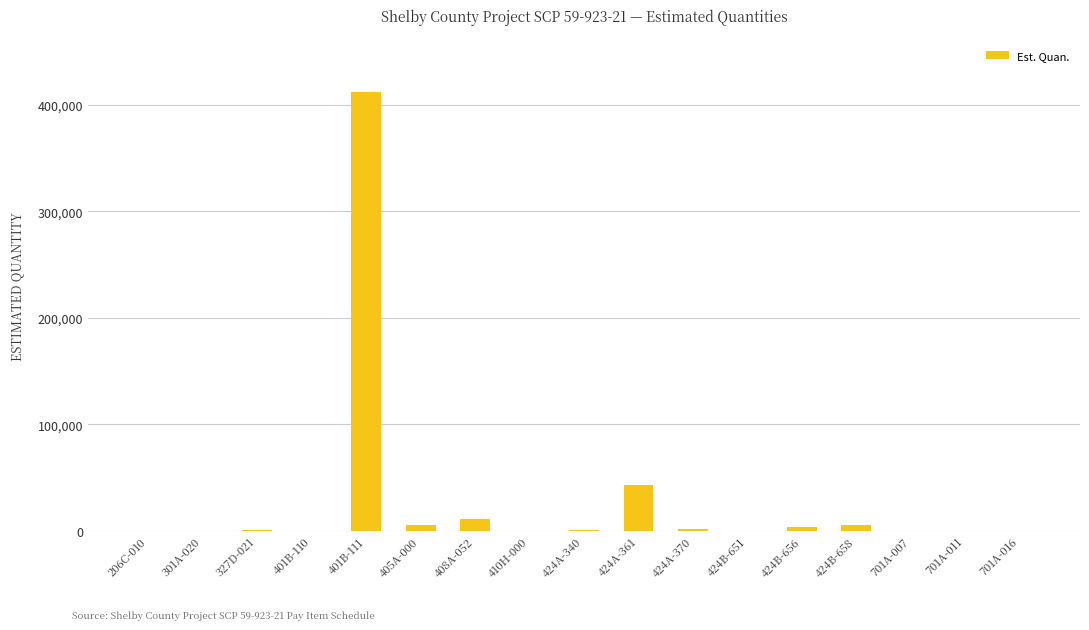

Are the bars horizontal?

No